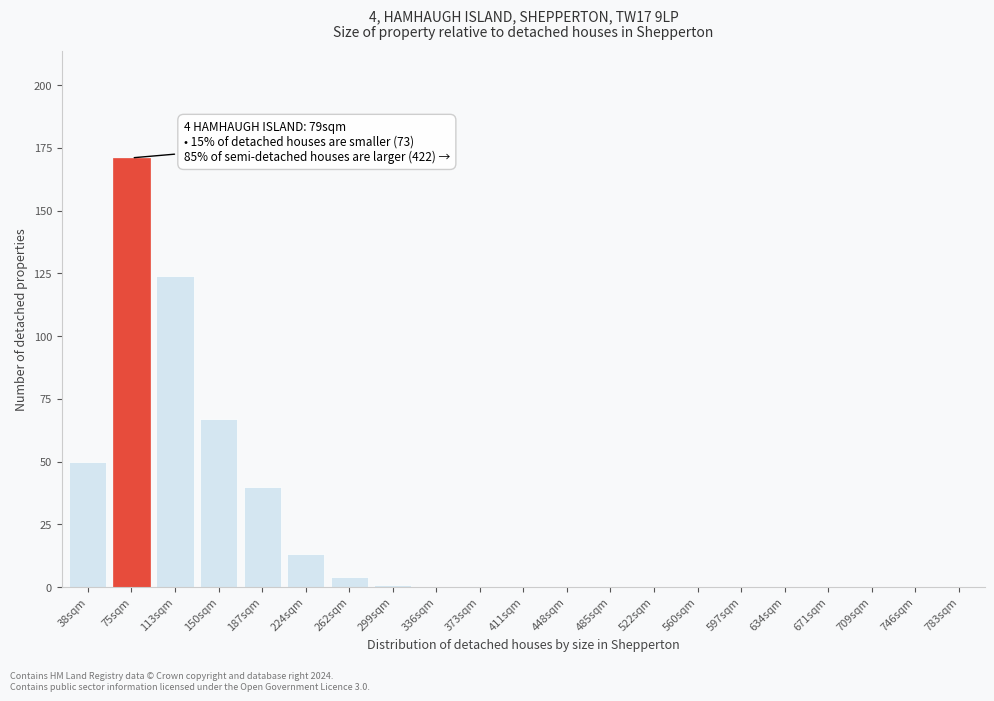

Reading left to right, extract all data points from this chart.

38sqm=50	75sqm=171	113sqm=124	150sqm=67	187sqm=40	224sqm=13	262sqm=4	299sqm=1	336sqm=0	373sqm=0	411sqm=0	448sqm=0	485sqm=0	522sqm=0	560sqm=0	597sqm=0	634sqm=0	671sqm=0	709sqm=0	746sqm=0	783sqm=0